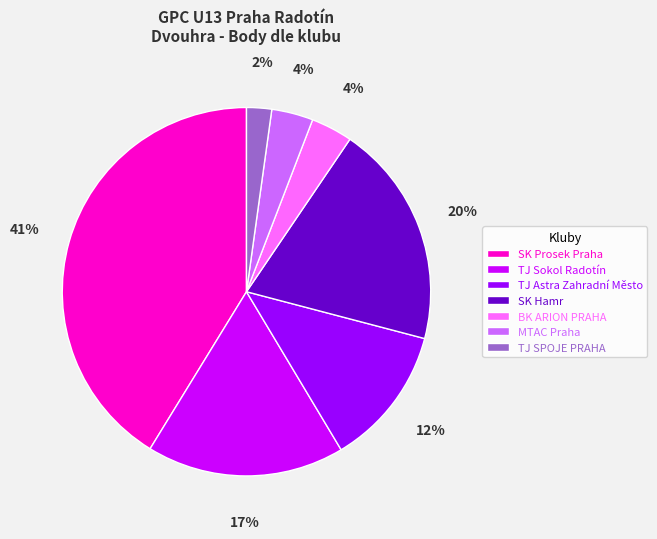

What is the ratio of the value at BK ARION PRAHA to the value at MTAC Praha?

1.0